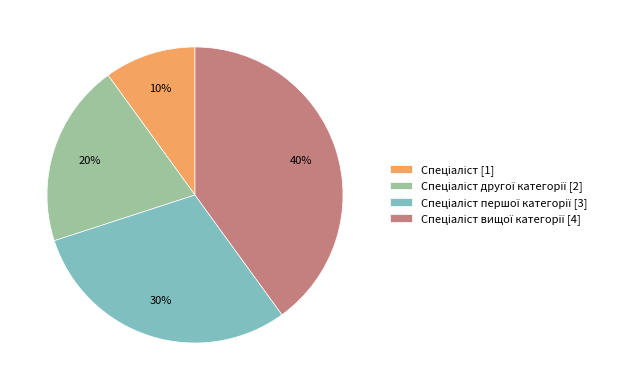

To the nearest percent, what is the average slice percentage?

25%